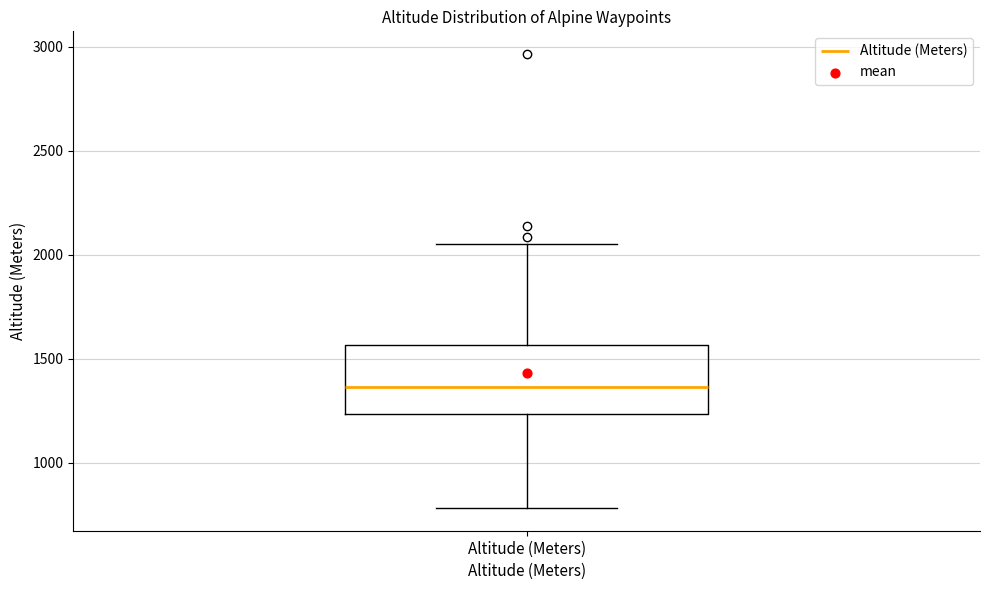

Transcribe this box plot: give where the median line is, the range the box spans, and where the two whiskers end, as read against the y-axis. The values are not printed on the chart, so give them approximately, as read against the axis.

median 1350, box 1250 to 1550, whiskers 800 to 2050